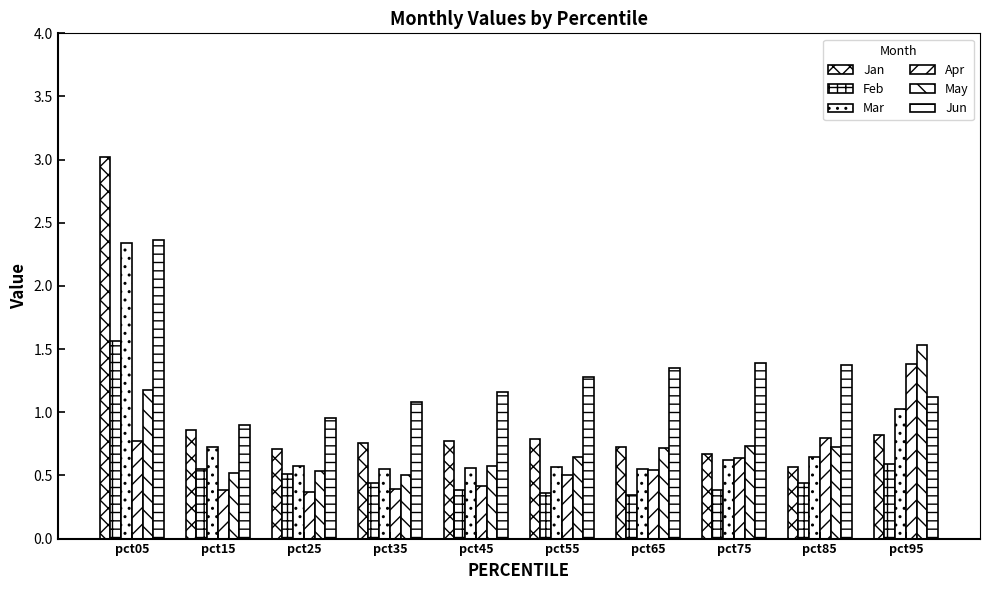

What is the value of the Jan bar at the 5th from the left?

0.8